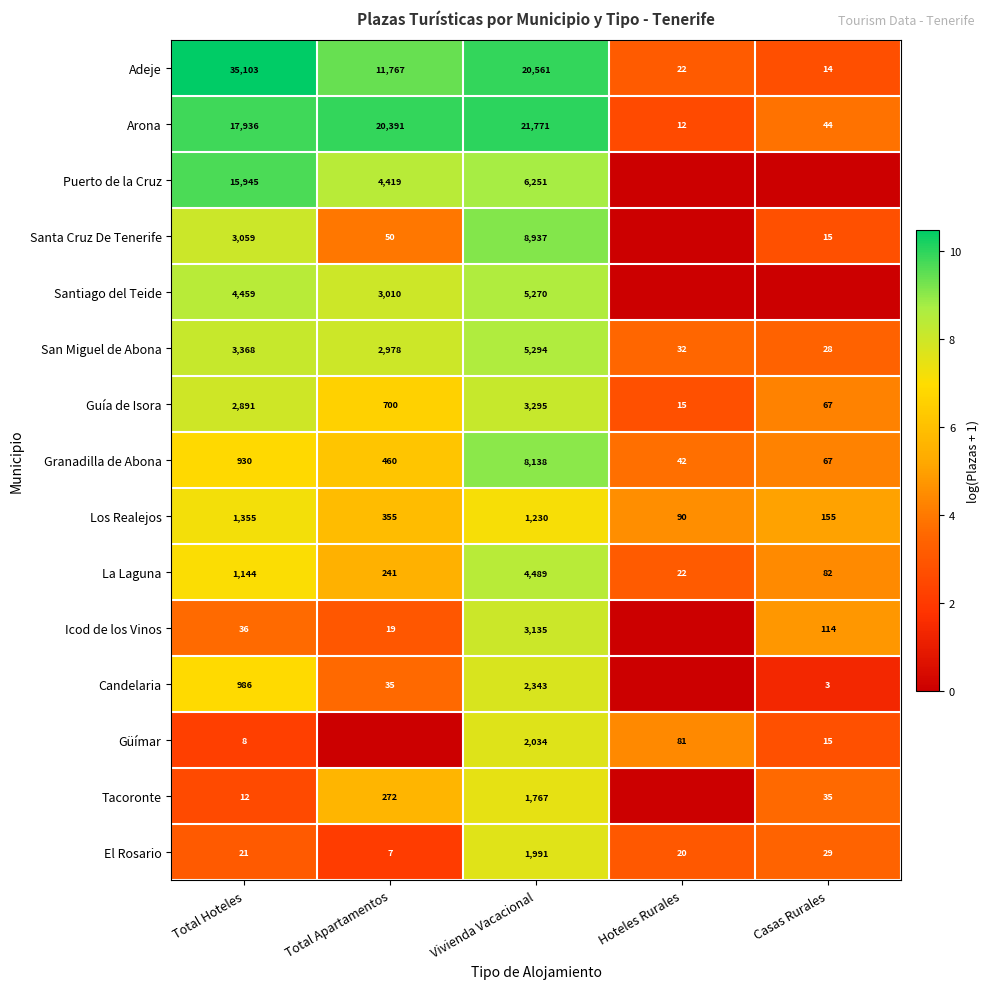

Read the La Laguna value at Casas Rurales.

82